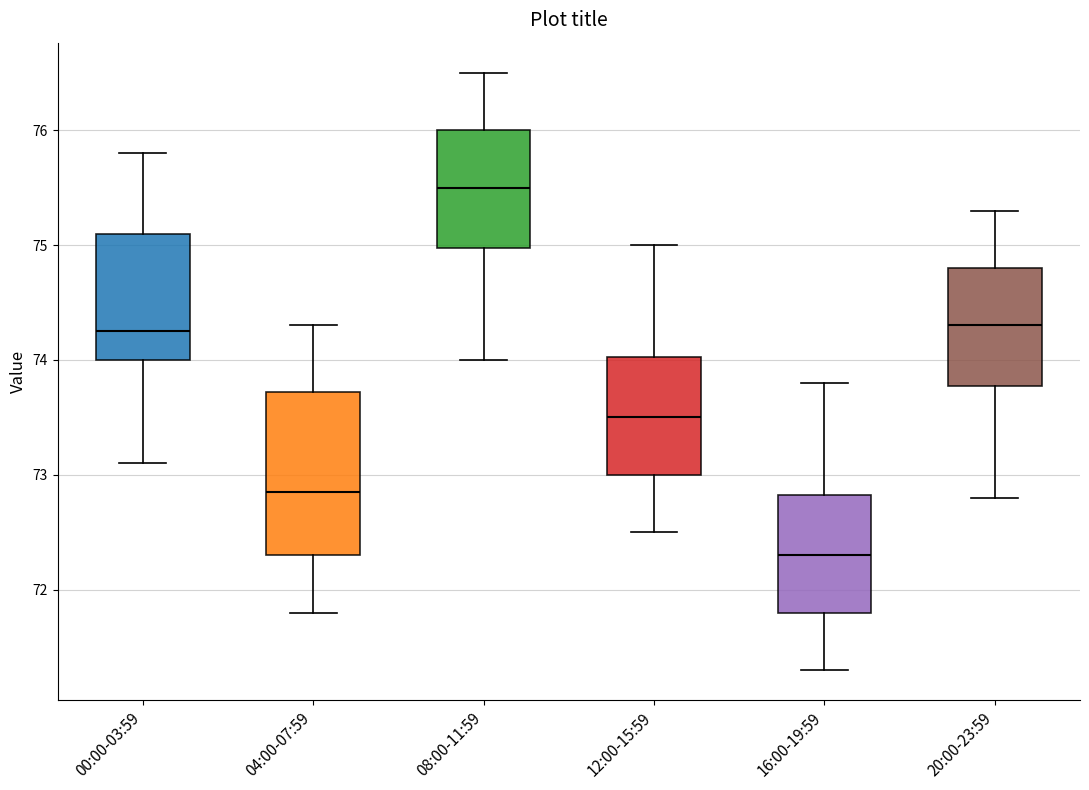

Which box has the lowest median line?

16:00-19:59